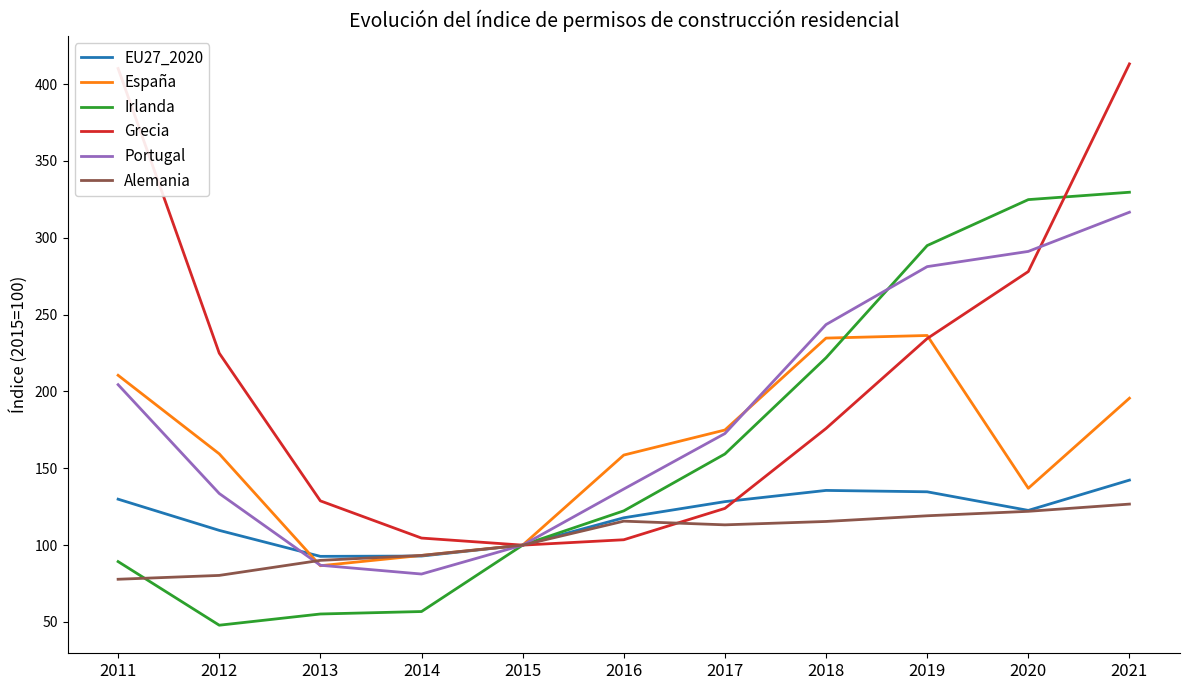

Which series changed the most between 2014 and 2020?

Irlanda